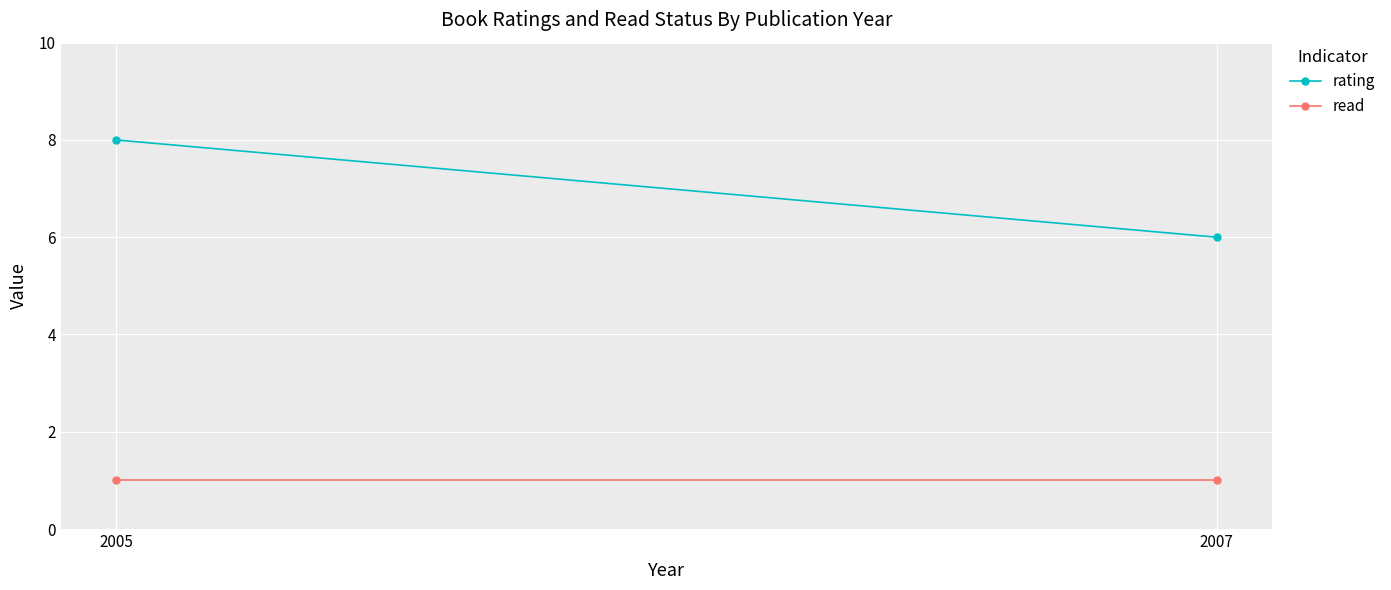

At which label is rating closest to 7?

2005